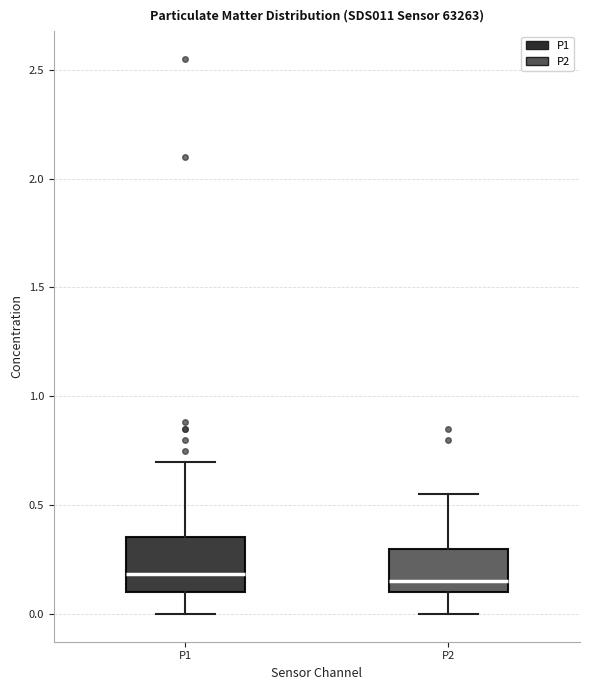

Reading left to right, transcribe this box plot: for each box, give where its median line is, the range the box spans, and where its two whiskers end, as read against the y-axis. The values are not printed on the chart, so give them approximately, as read against the axis.

P1: median 0.20, box 0.10 to 0.35, whiskers 0.00 to 0.70
P2: median 0.15, box 0.10 to 0.30, whiskers 0.00 to 0.55